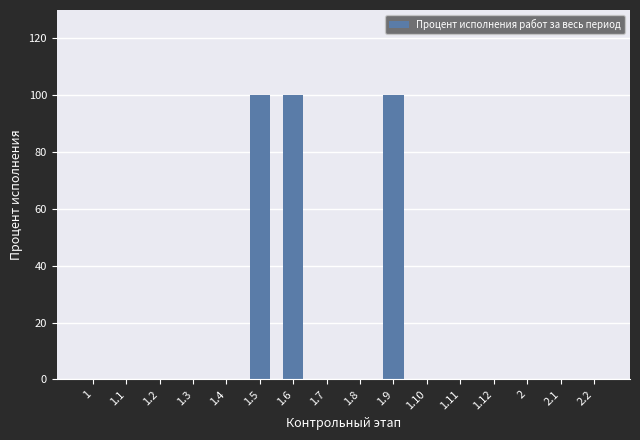

What is the change in value from 1 to 1.9?

+100